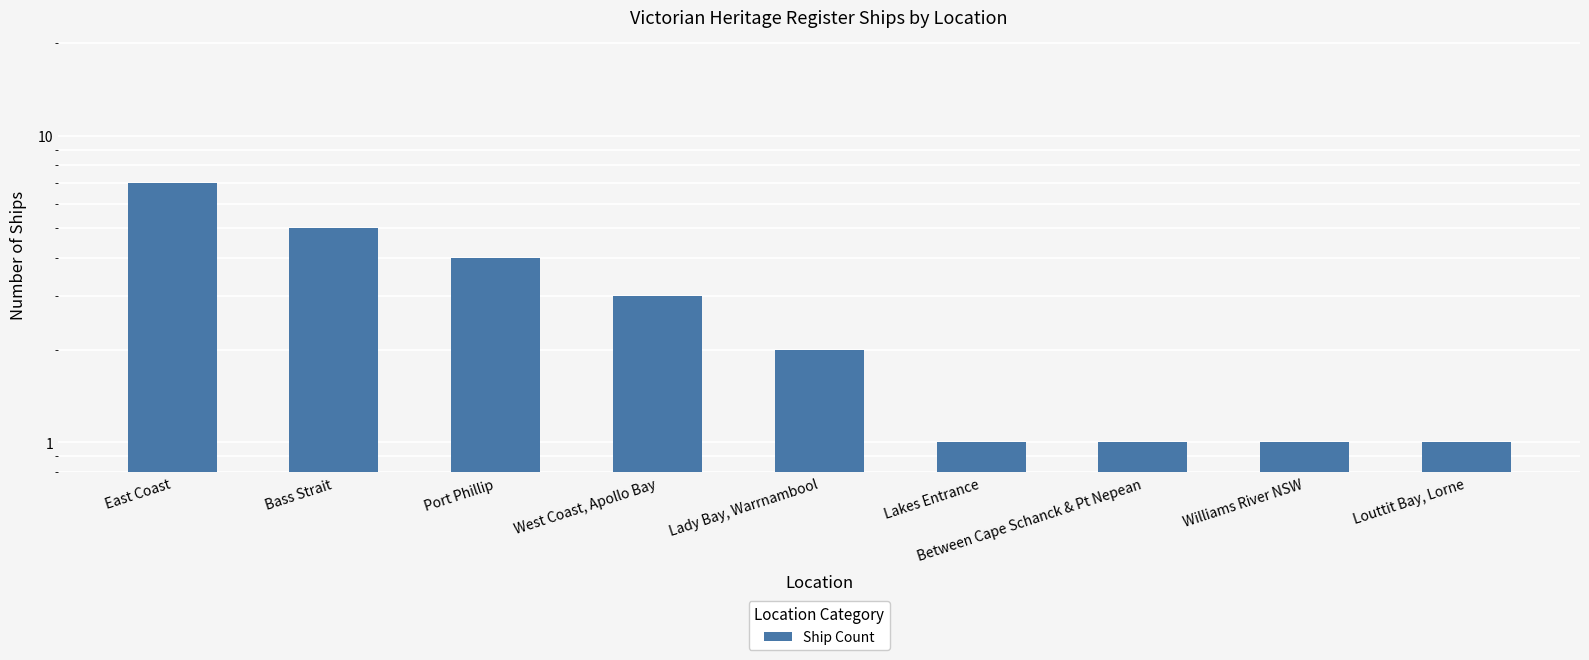

Reading left to right, what are all the values shown in this chart?

East Coast=7	Bass Strait=5	Port Phillip=4	West Coast, Apollo Bay=3	Lady Bay, Warrnambool=2	Lakes Entrance=1	Between Cape Schanck & Pt Nepean=1	Williams River NSW=1	Louttit Bay, Lorne=1